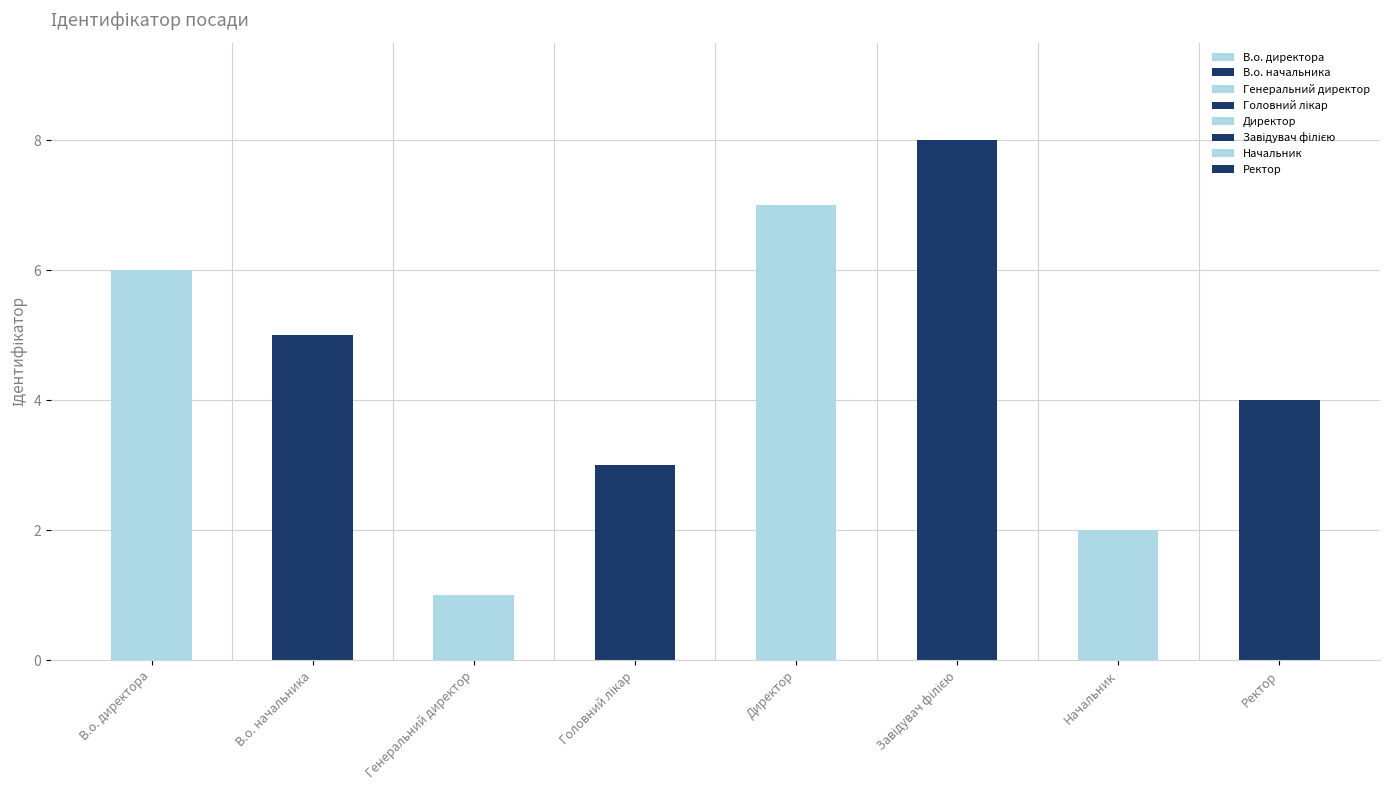

Are the bars grouped side by side (vs. stacked)?

No